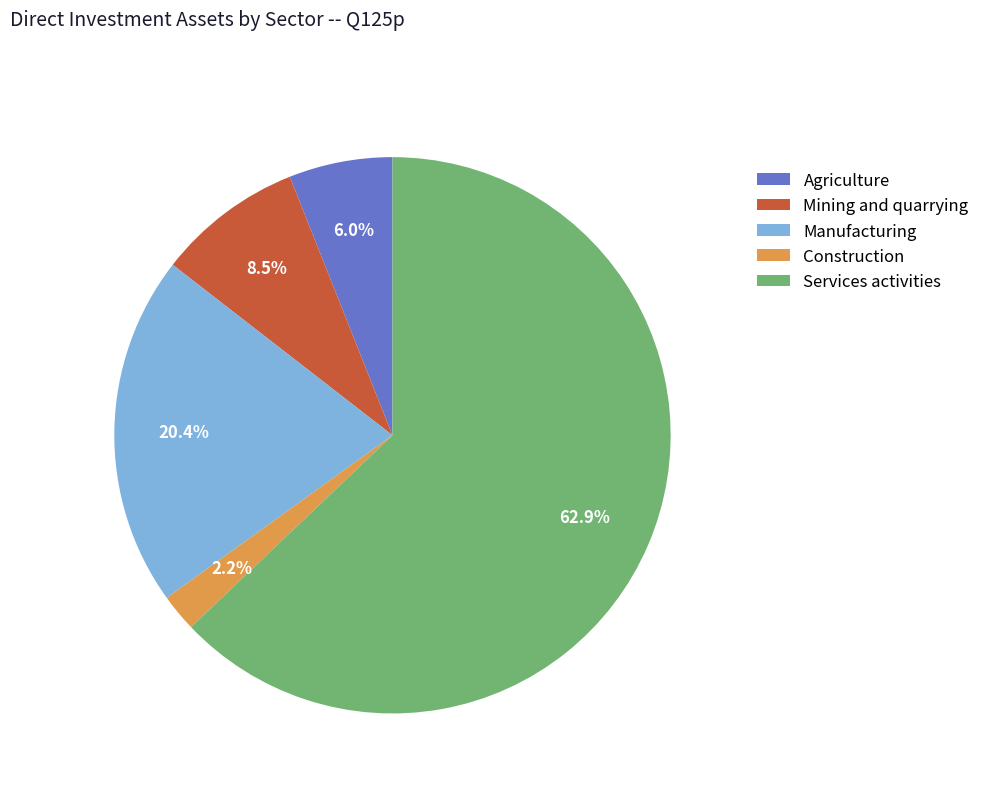

What portion of the pie excludes Construction?

97.8%